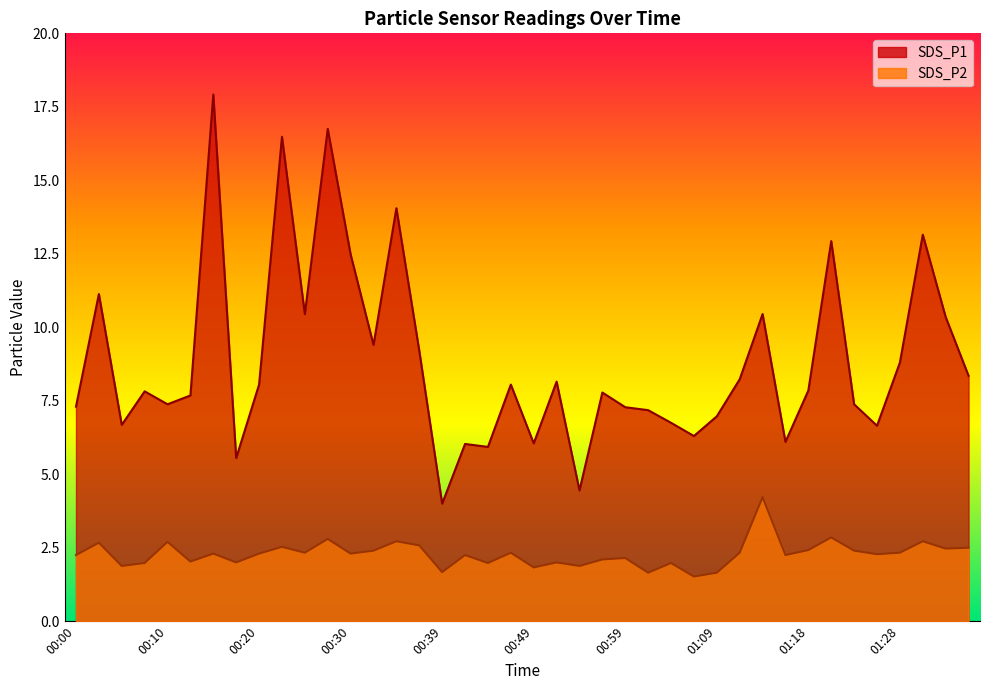

Which category has the highest value across all series?

00:15